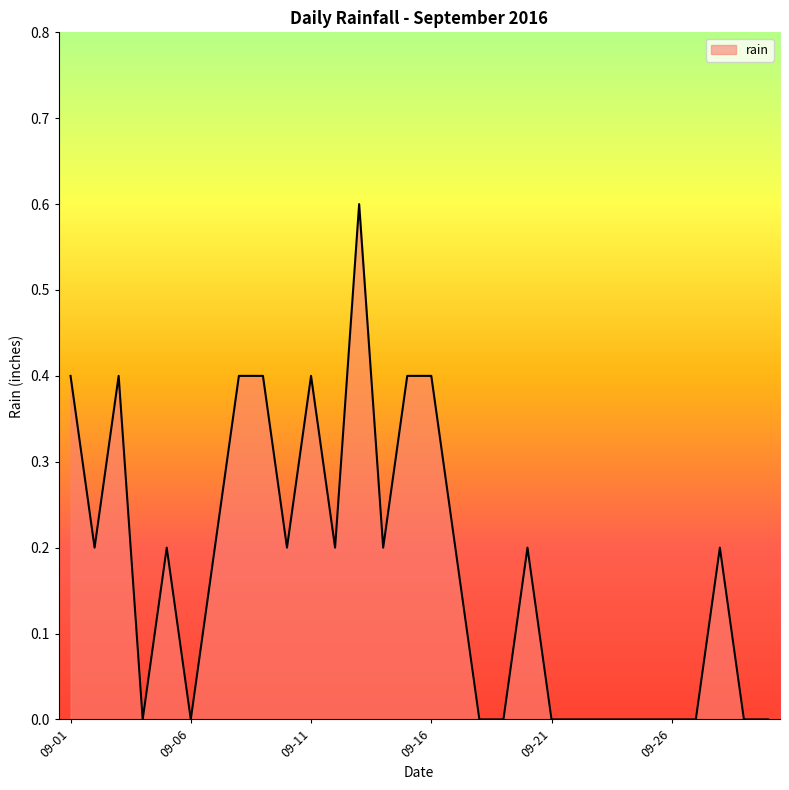

Count the number of categories in the chart.

30